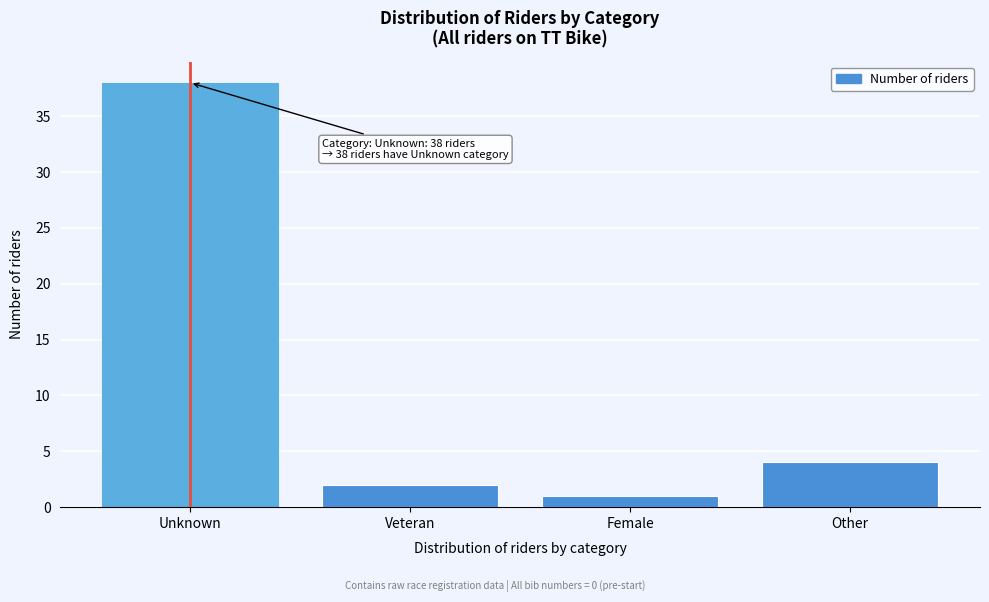

Reading right to left, list all the values displayed in this chart.

Other=4	Female=1	Veteran=2	Unknown=38